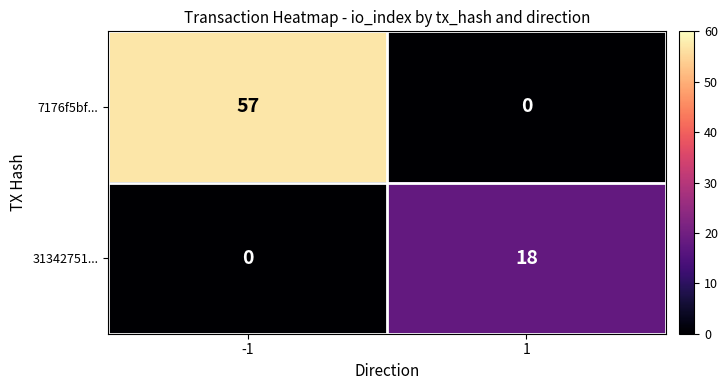

Reading left to right, what are all the values shown in this chart?

7176f5bf...: 57	0
31342751...: 0	18